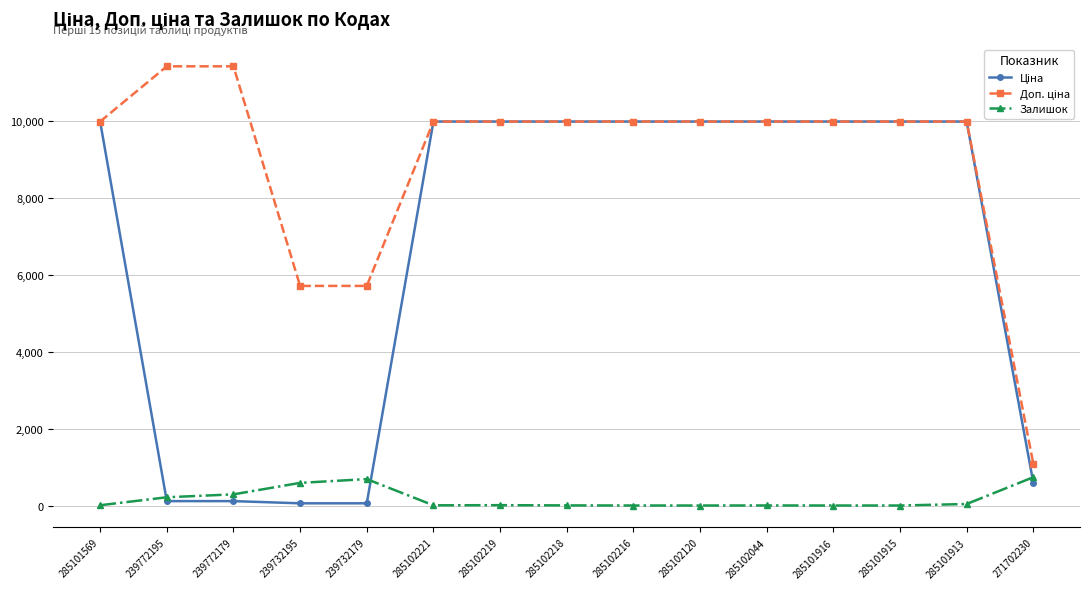

Is it true that Залишок equals 328.3 at 271702230?

False